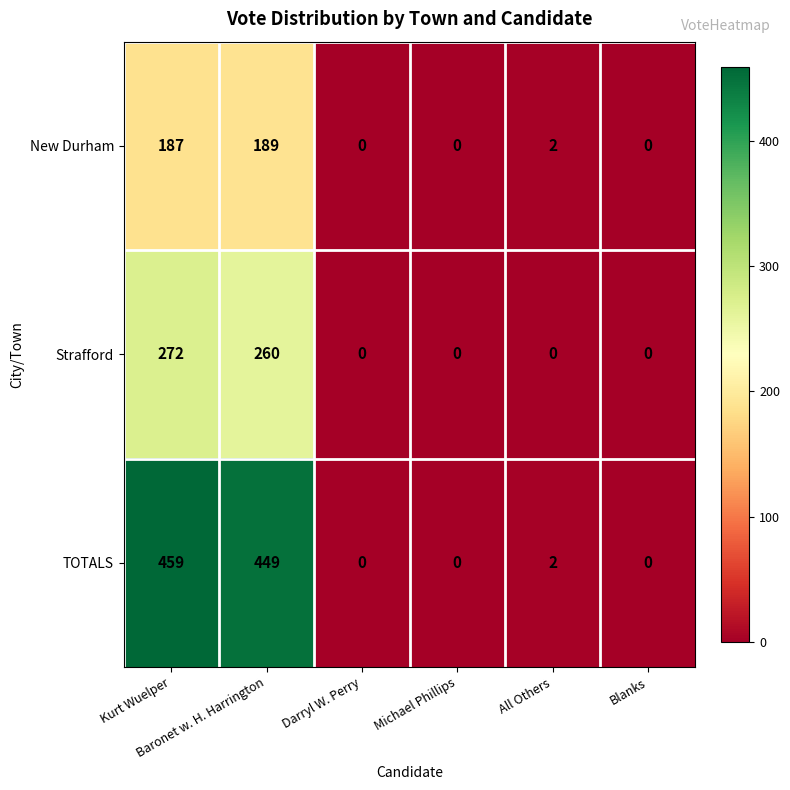

What is the maximum value for New Durham?

189